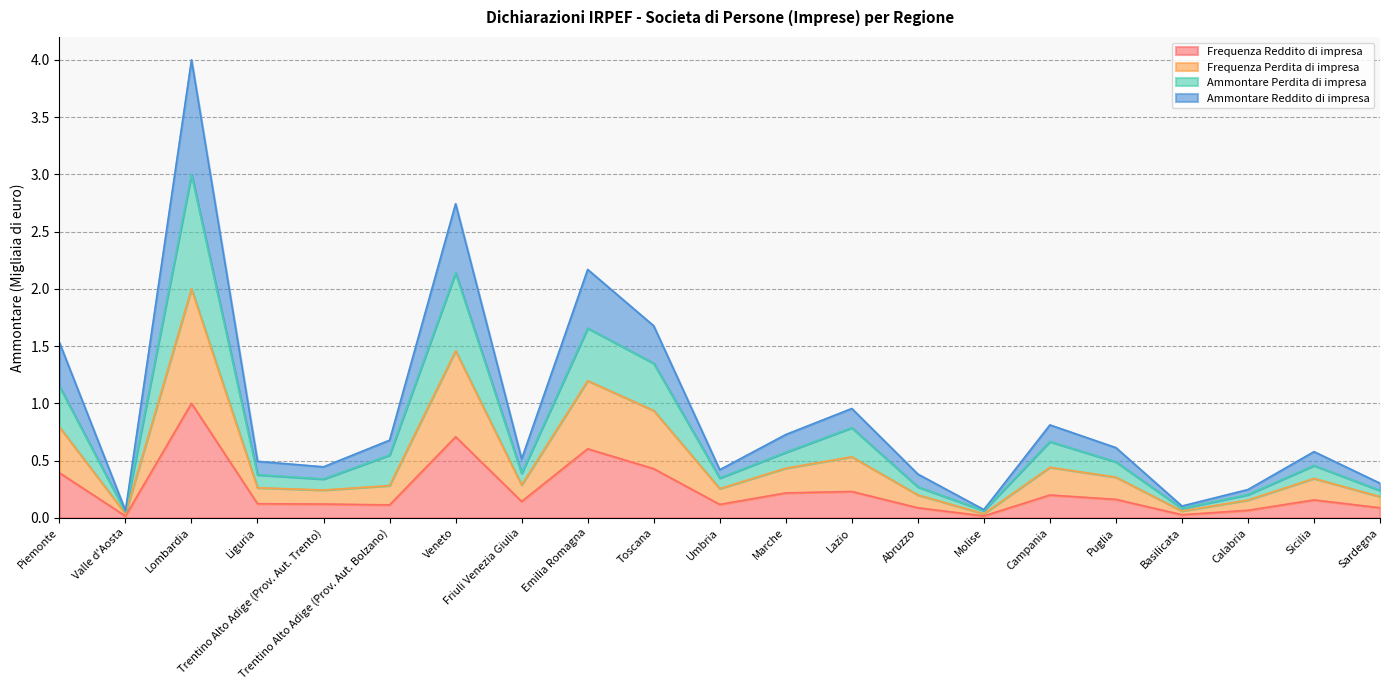

True or false: Ammontare Perdita di impresa has more than 2 interior local peaks.

True